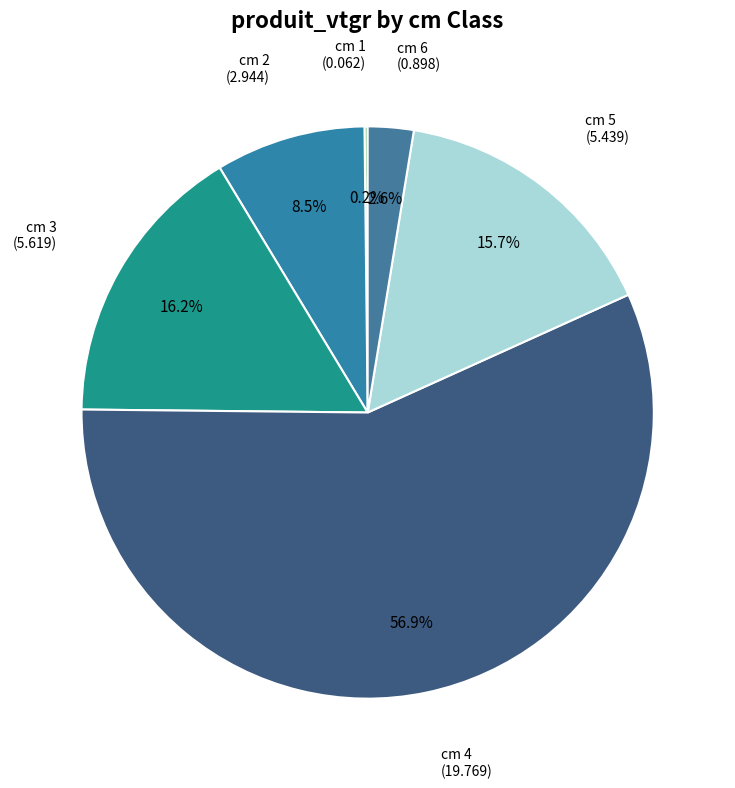

Does cm 3 account for over 50% of the chart?

No